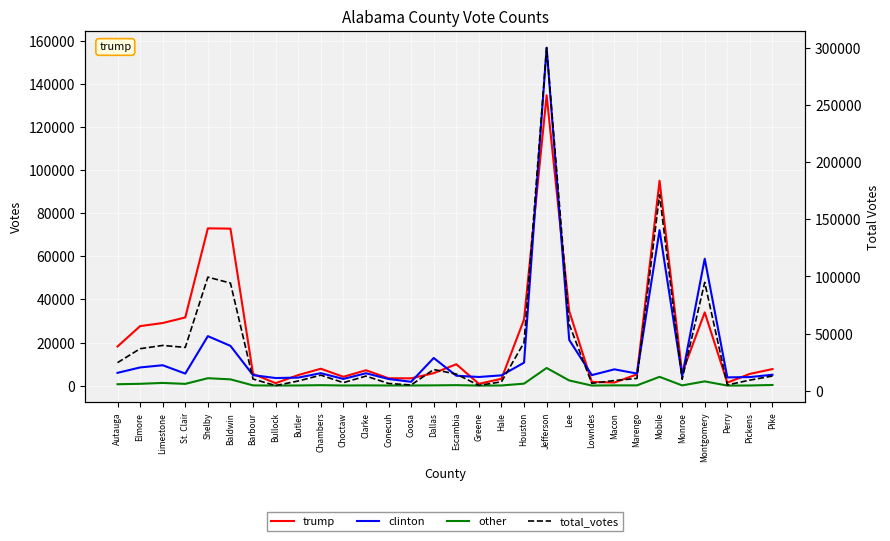

True or false: total_votes and clinton cross at least once.

False